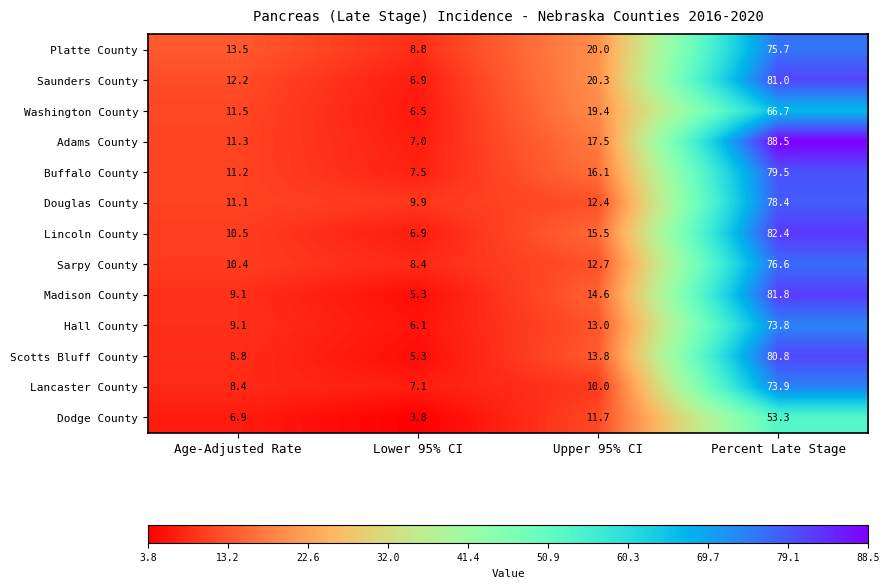

What is the total value across all series at Lower 95% CI?

89.5